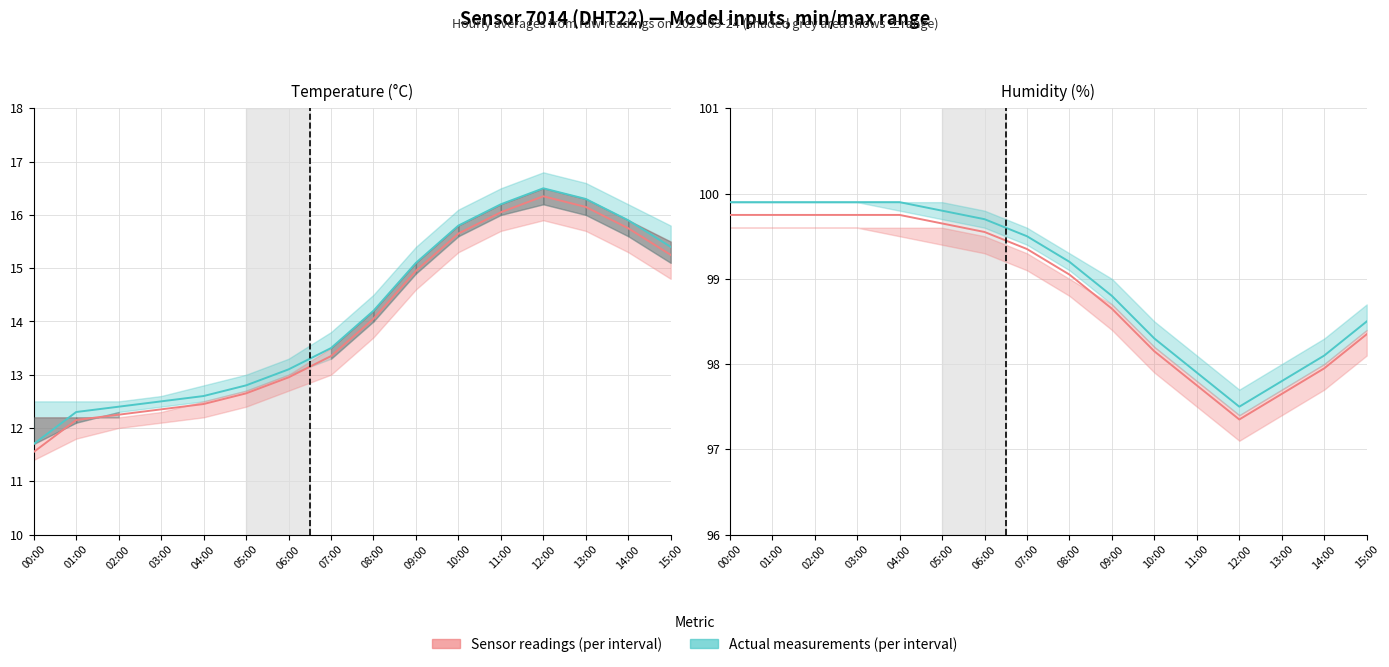

How many data points in Humidity/Temp actual are above 99?

9